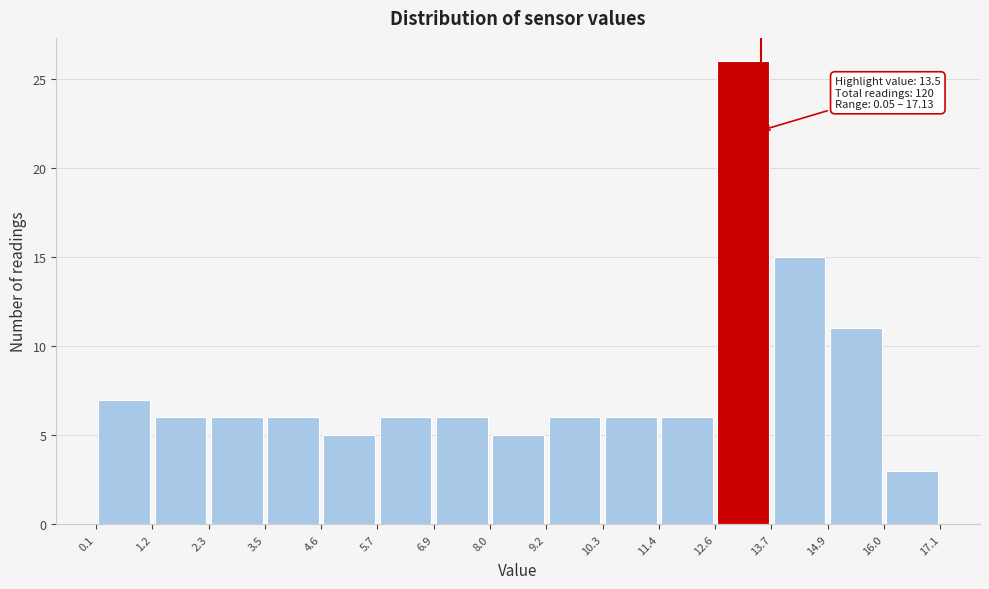

Which range on the x-axis has the tallest bar?

12.6 to 13.7